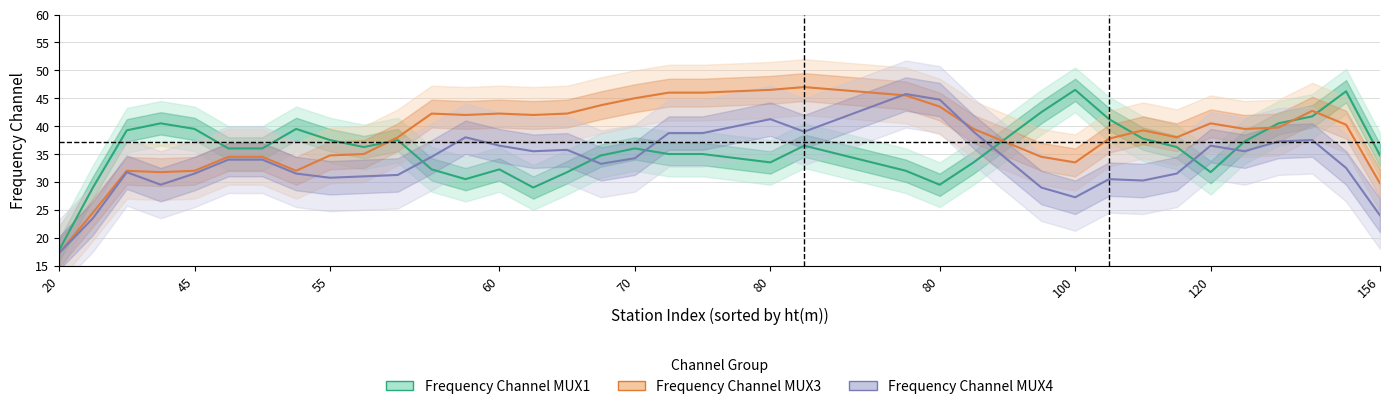

What are all the series names shown in the legend?

Frequency Channel MUX1, Frequency Channel MUX3, Frequency Channel MUX4